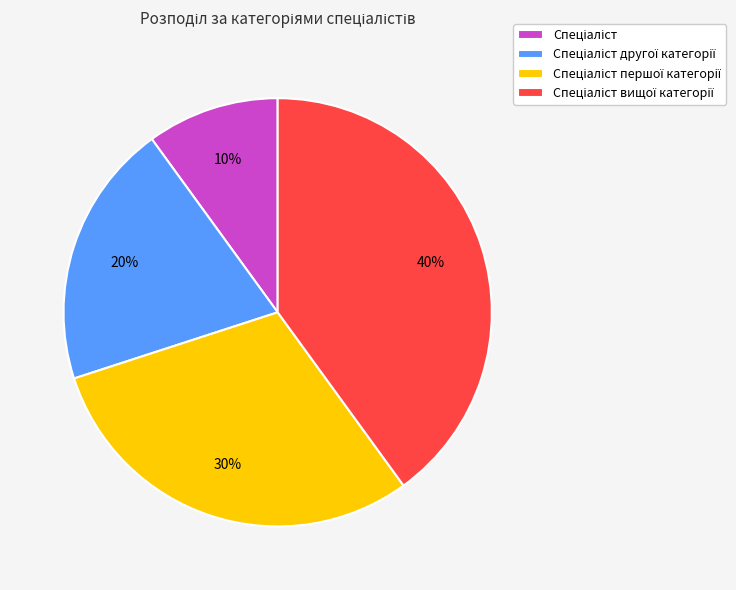

To the nearest percent, what is the average slice percentage?

25%